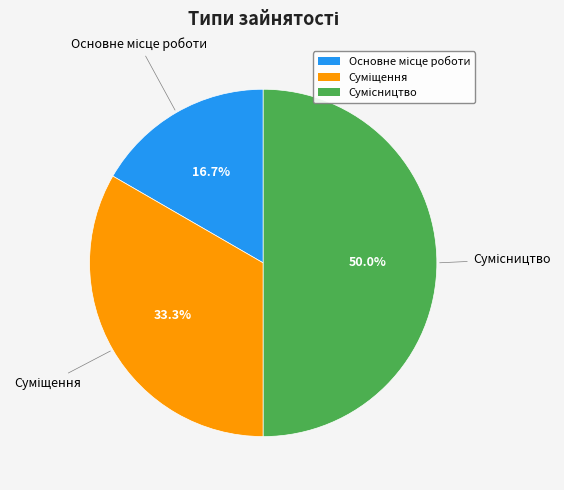

How many segments does this pie chart have?

3